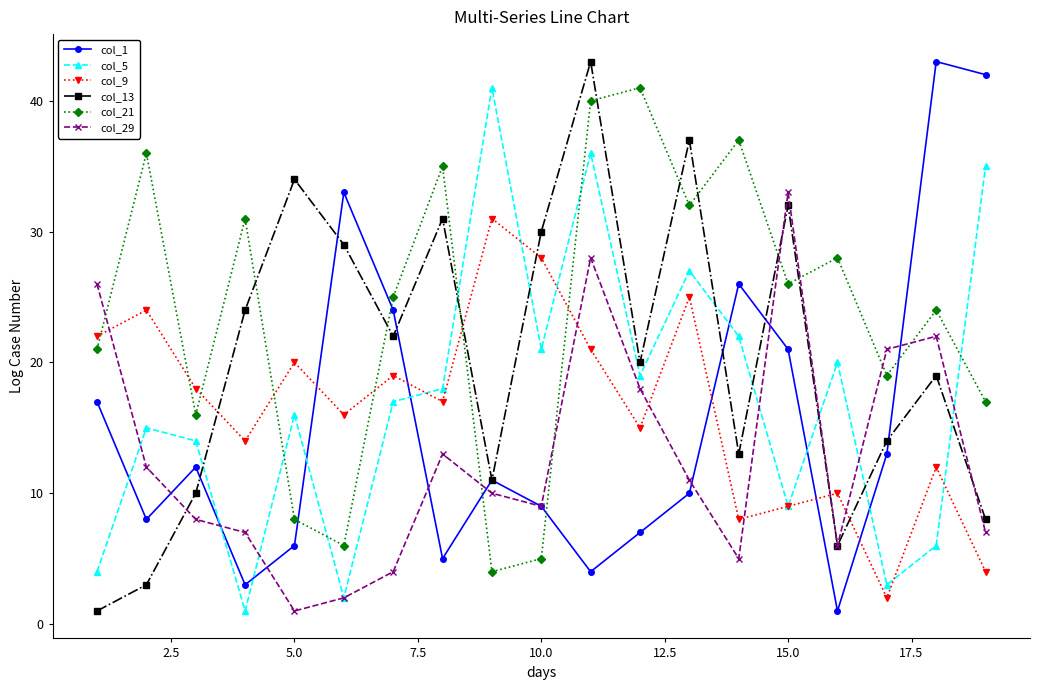

How many lines are shown in the chart?

6